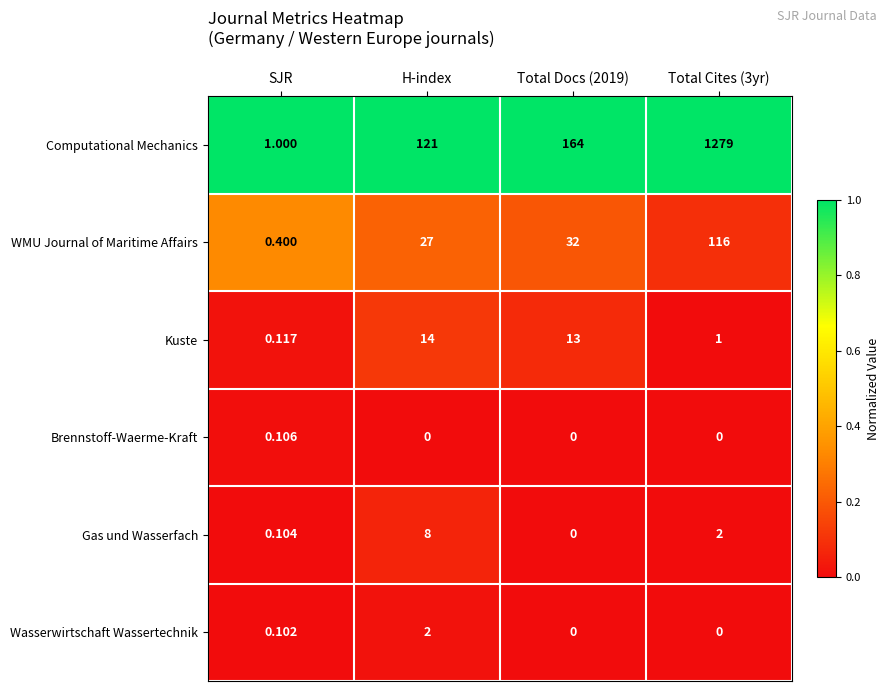

What is the total value across all series at H-index?

172.0